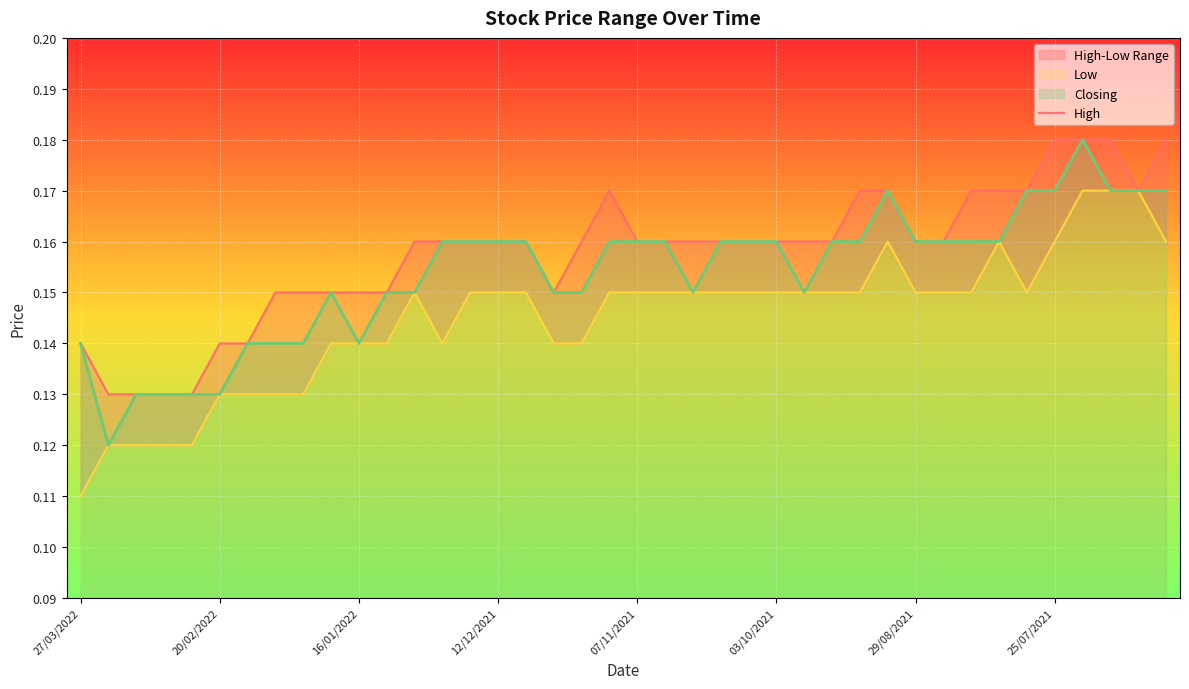

True or false: Low and Closing intersect in this chart.

False